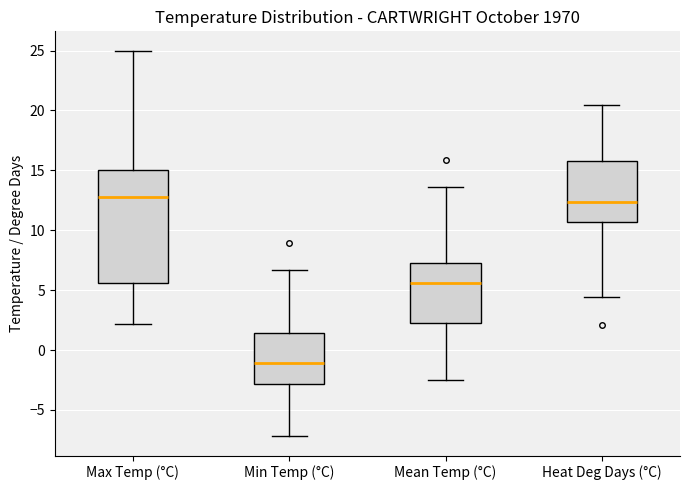

Reading left to right, read every box against the y-axis: the position of its median line, the range the box covers, and the ends of its whiskers. The values are not printed on the chart, so give them approximately, as read against the axis.

Max Temp (°C): median 13.0, box 5.5 to 15.0, whiskers 2.0 to 25.0
Min Temp (°C): median -1.0, box -3.0 to 1.5, whiskers -7.0 to 6.5
Mean Temp (°C): median 5.5, box 2.5 to 7.5, whiskers -2.5 to 13.5
Heat Deg Days (°C): median 12.5, box 10.5 to 16.0, whiskers 4.5 to 20.5